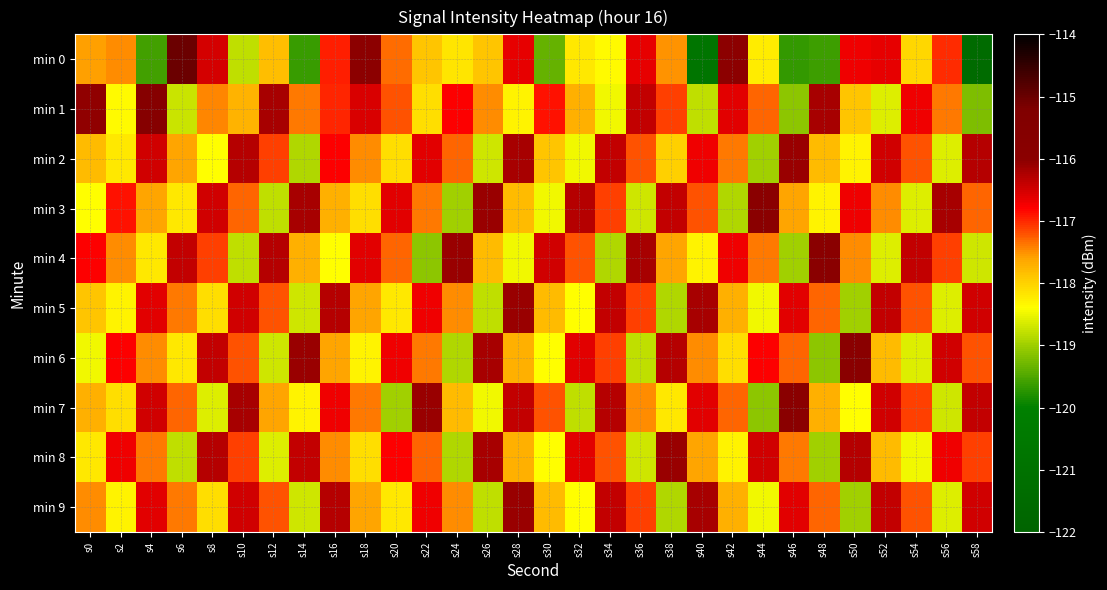

How many distinct data groups are displayed?

10